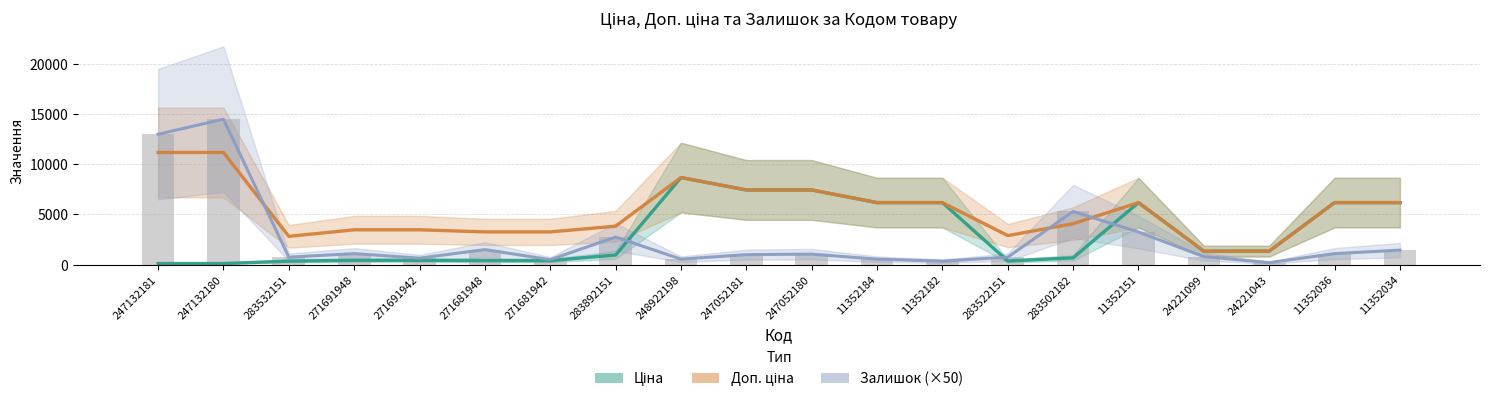

List the series in order of their overall mean, lowest first.

Залишок (×50), Ціна, Доп. ціна